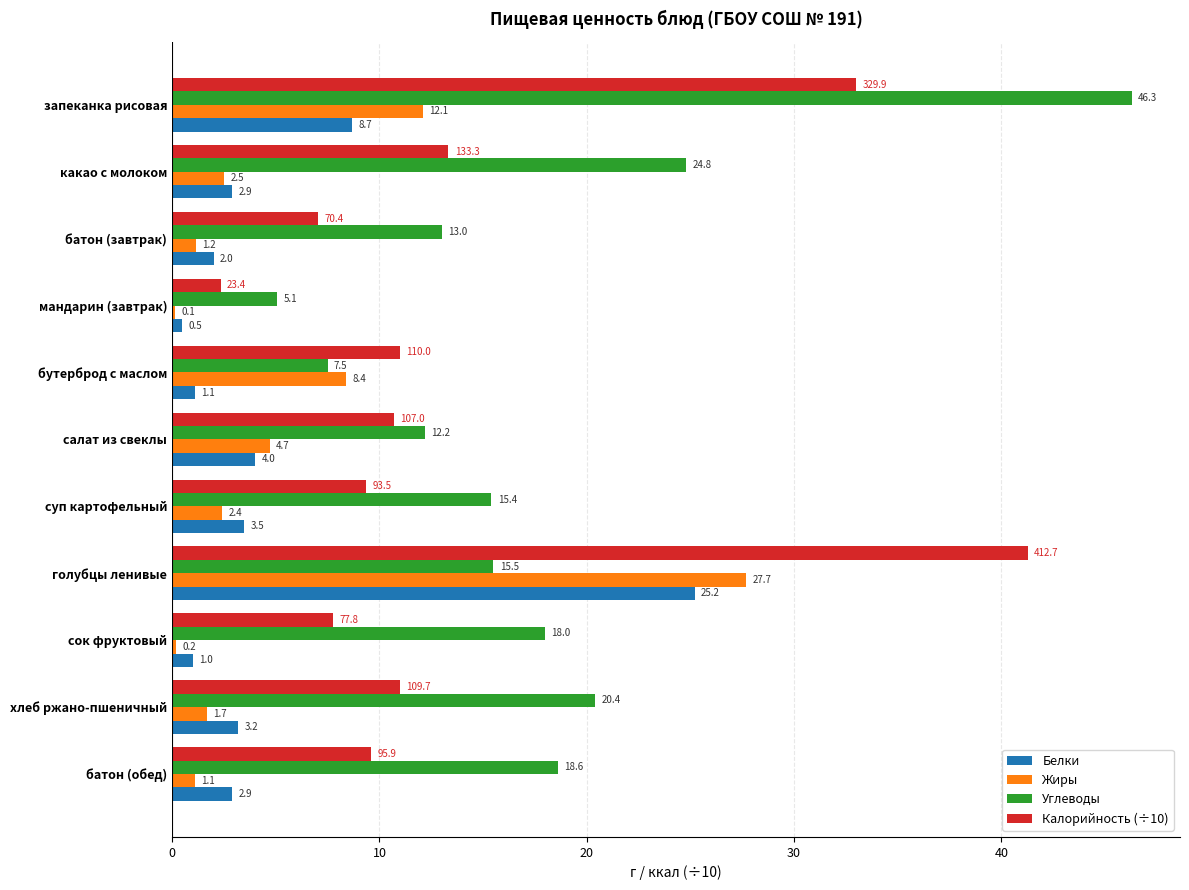

True or false: Углеводы has a value of 4.3 at батон (завтрак).

False